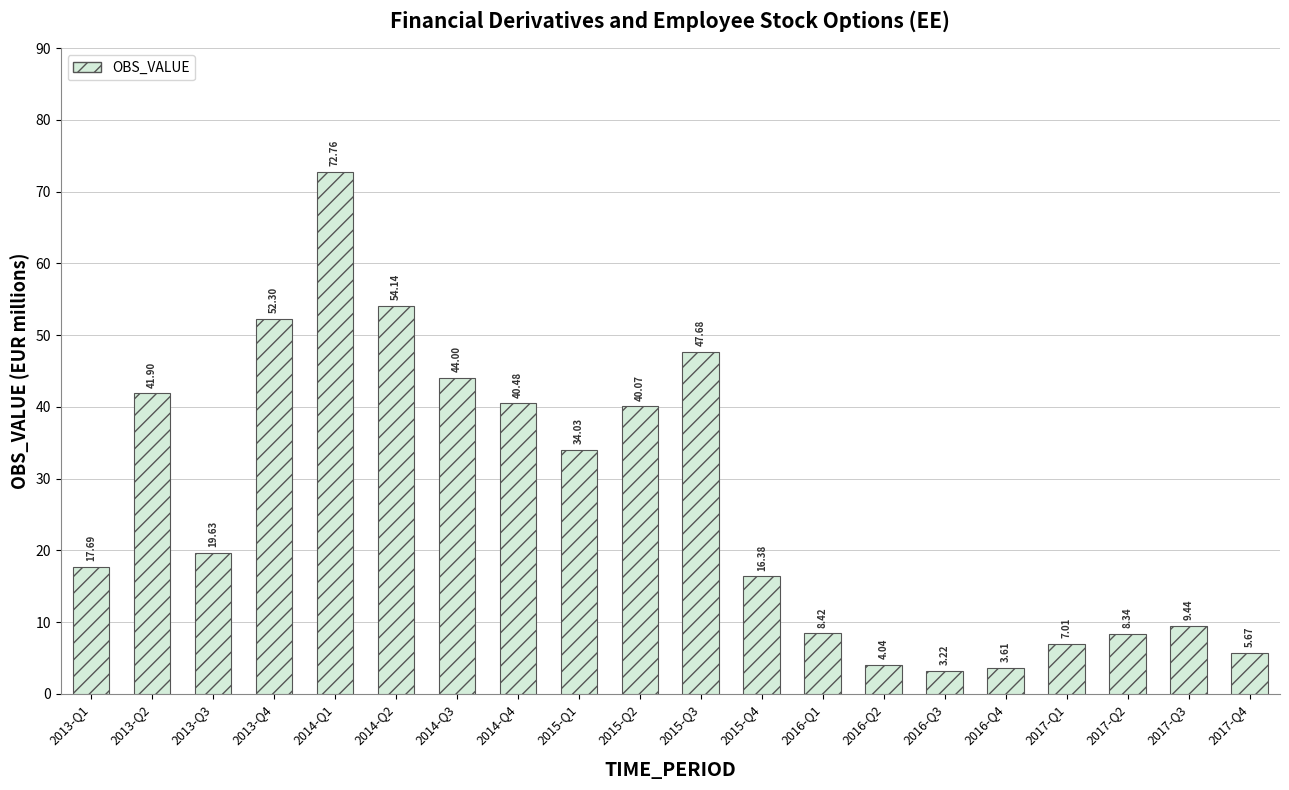

What is the label of the 7th bar from the right?

2016-Q2